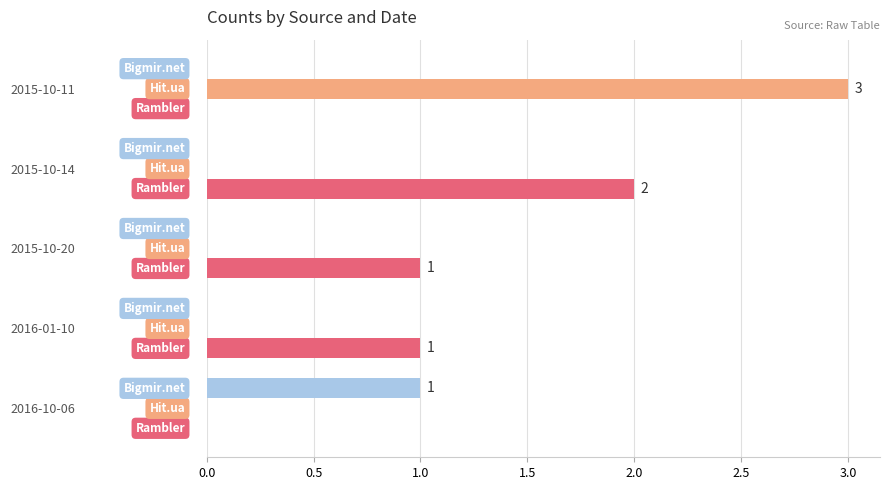

Which label corresponds to the largest value in the chart?

2015-10-11